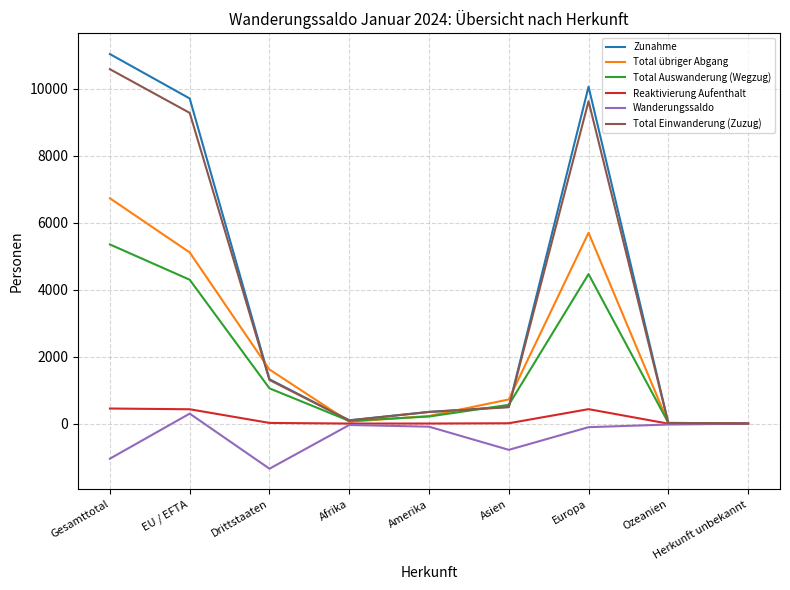

True or false: Total Einwanderung (Zuzug) has a value of 2062 at Drittstaaten.

False